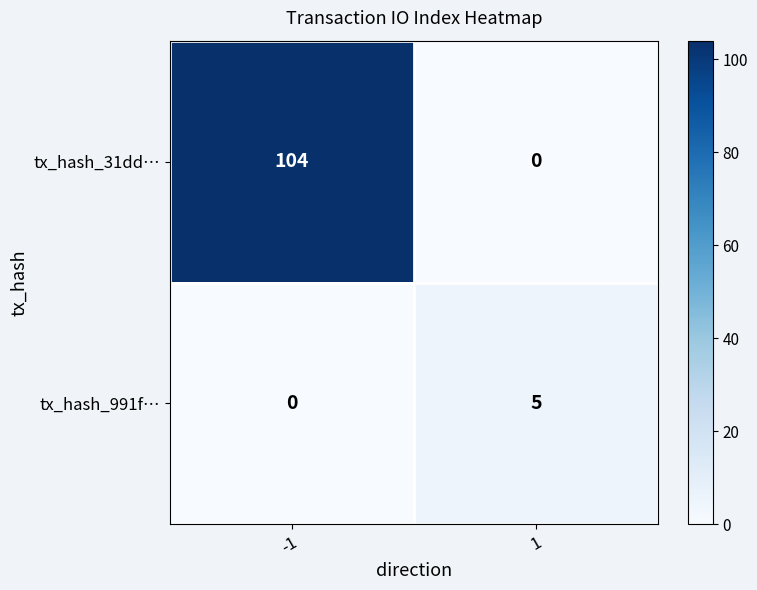

Read the tx_hash_31dd… value at -1.

104